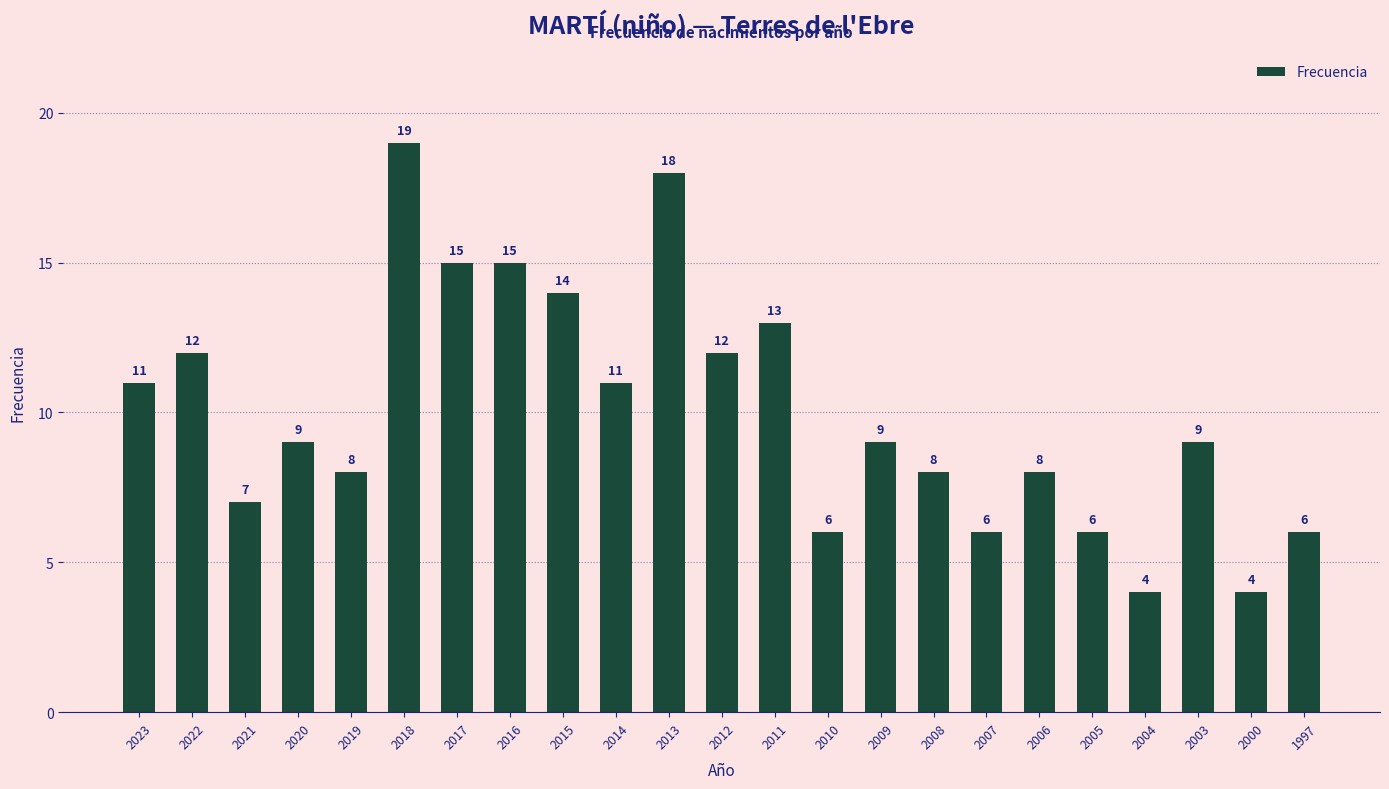

What is the approximate value at 2007, to the nearest 5?

5